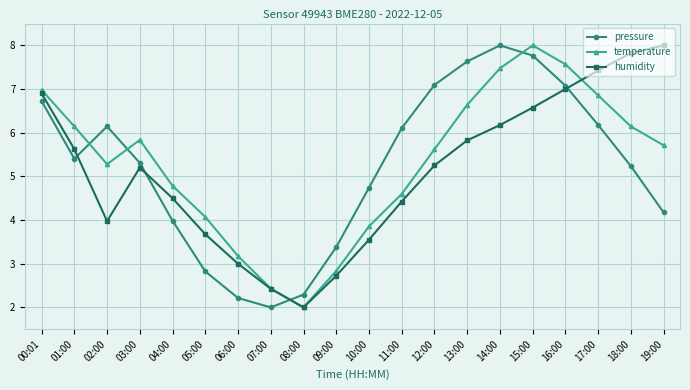

List the series in order of their overall mean, highest first.

temperature, pressure, humidity